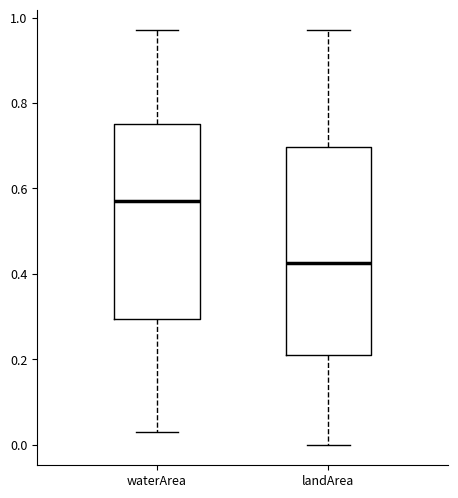

Reading left to right, read every box against the y-axis: the position of its median line, the range the box covers, and the ends of its whiskers. The values are not printed on the chart, so give them approximately, as read against the axis.

waterArea: median 0.58, box 0.30 to 0.76, whiskers 0.04 to 0.98
landArea: median 0.42, box 0.22 to 0.70, whiskers 0.00 to 0.98